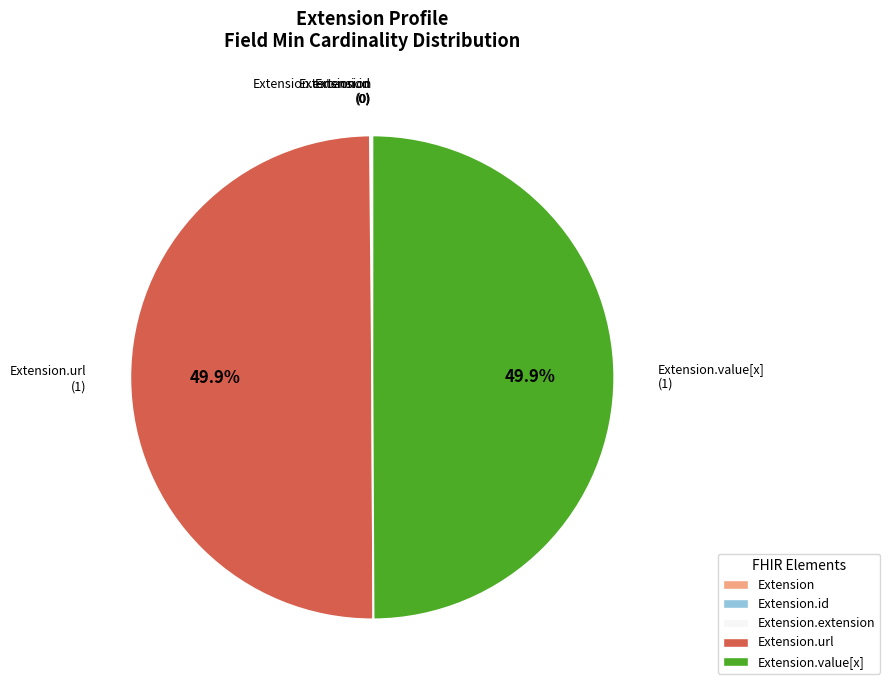

How many slices are in this pie chart?

5